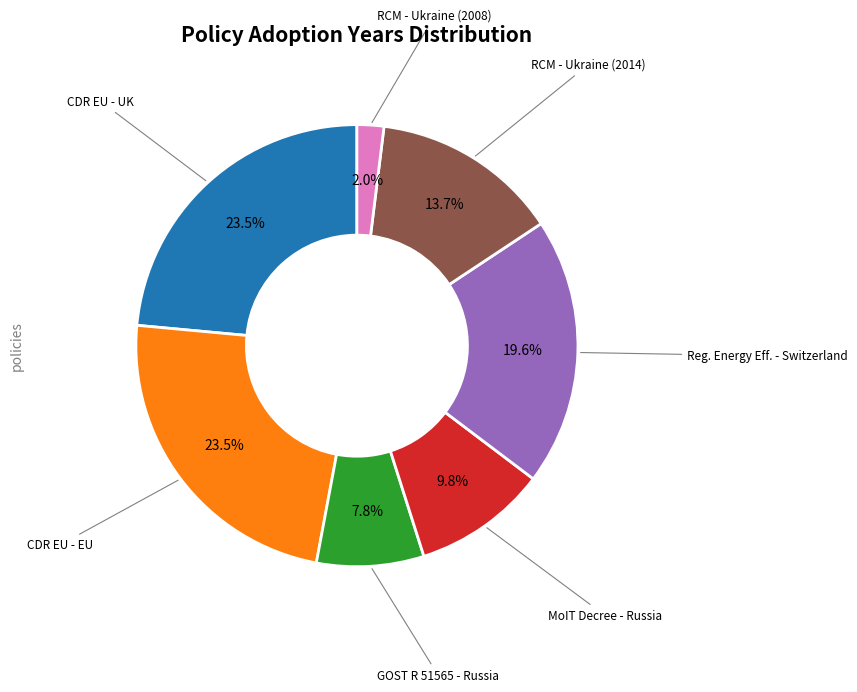

Is there a majority slice in this chart?

No